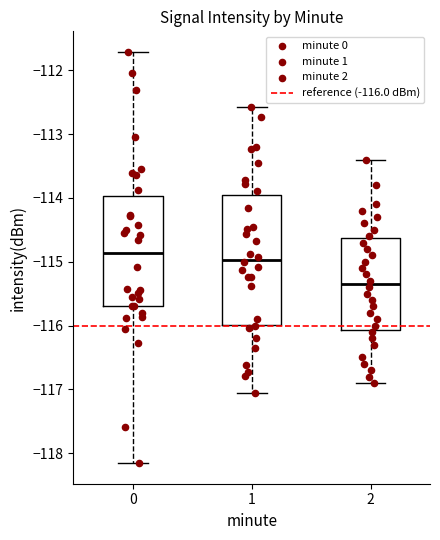

Where is the upper edge of the box at x = 2 on the y-axis? The values are not printed on the chart, so give them approximately, as read against the axis.

-114.6